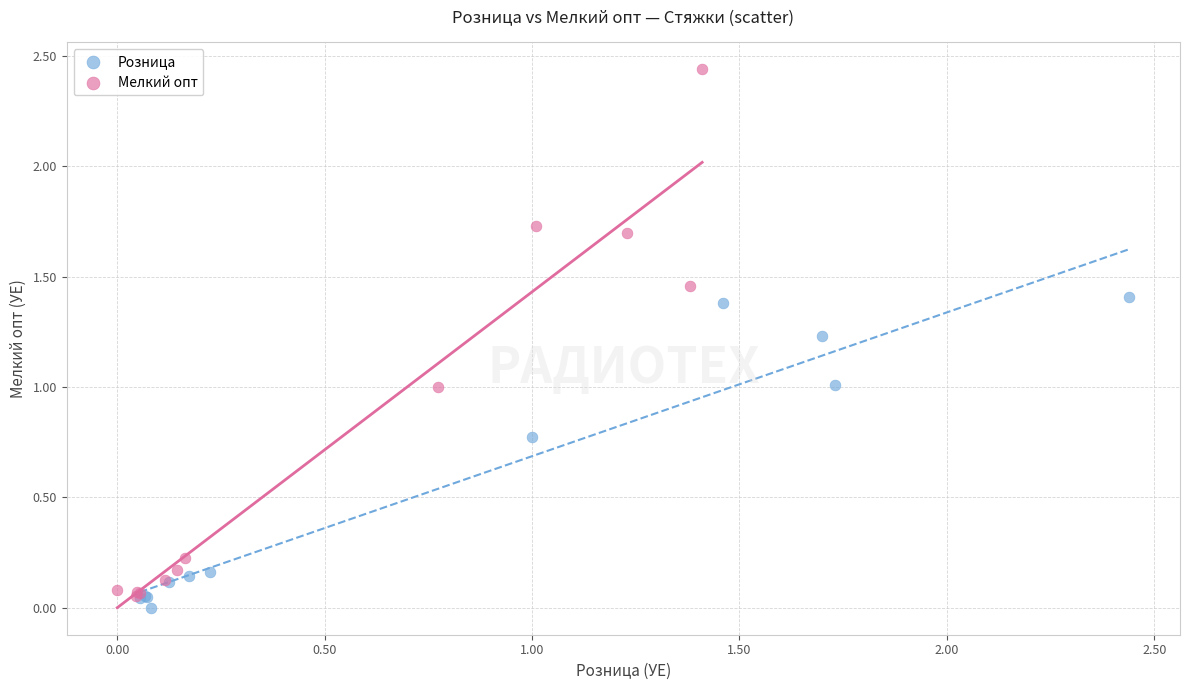

Which series has the largest Y range (max minus min)?

Мелкий опт